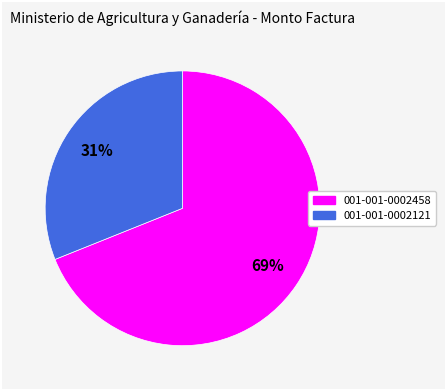

Do 001-001-0002121 and 001-001-0002458 together represent more than half of the pie?

Yes